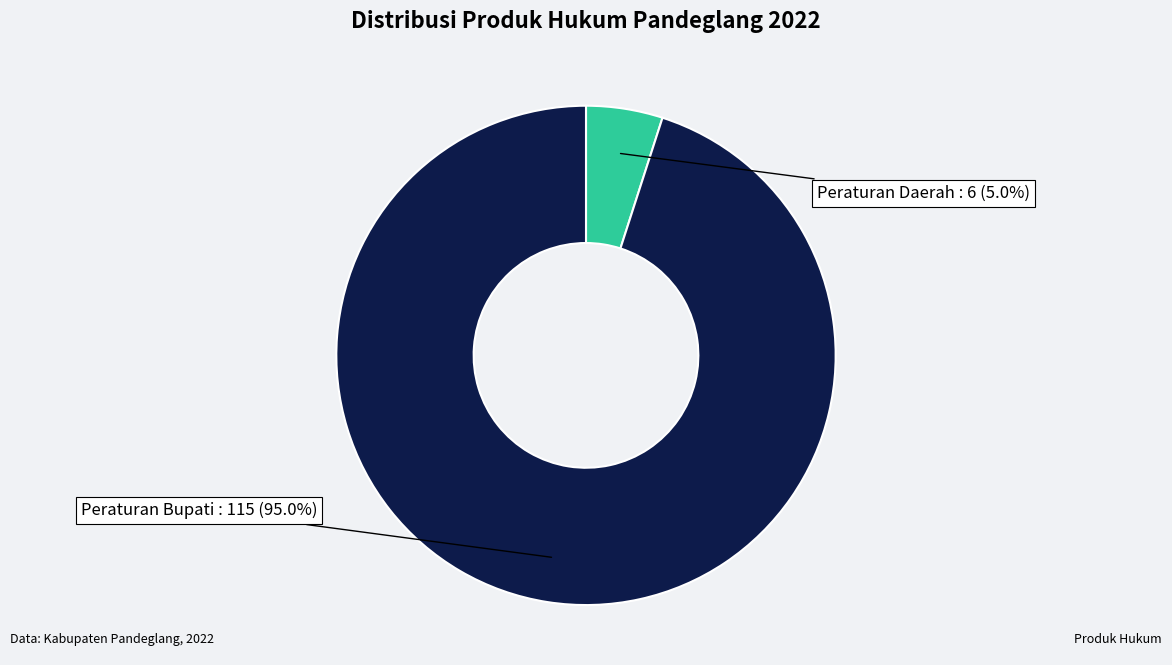

To the nearest percent, what is the difference between the largest and smallest slice percentages?

90%